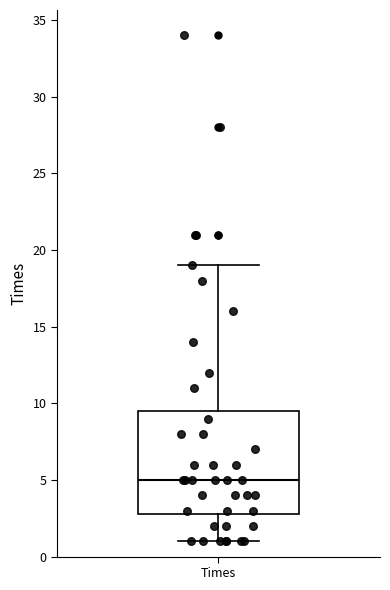

Read this box plot against the y-axis: the position of the median line, the range covered by the box, and the ends of both whiskers. The values are not printed on the chart, so give them approximately, as read against the axis.

median 5.0, box 3.0 to 9.5, whiskers 1.0 to 19.0